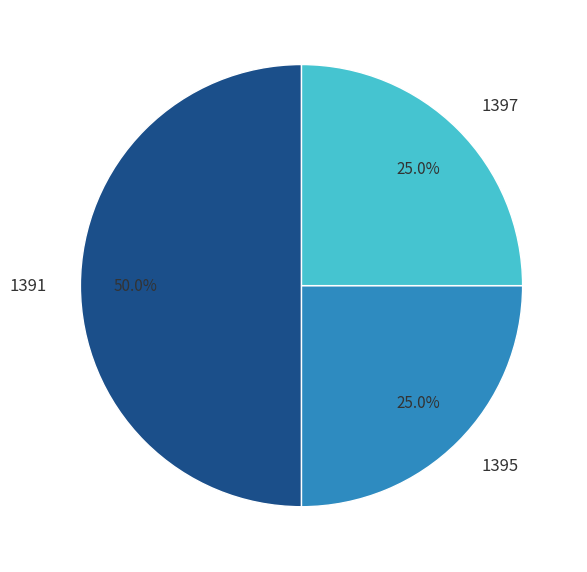

Is it true that 1395 is 25% of the pie?

True